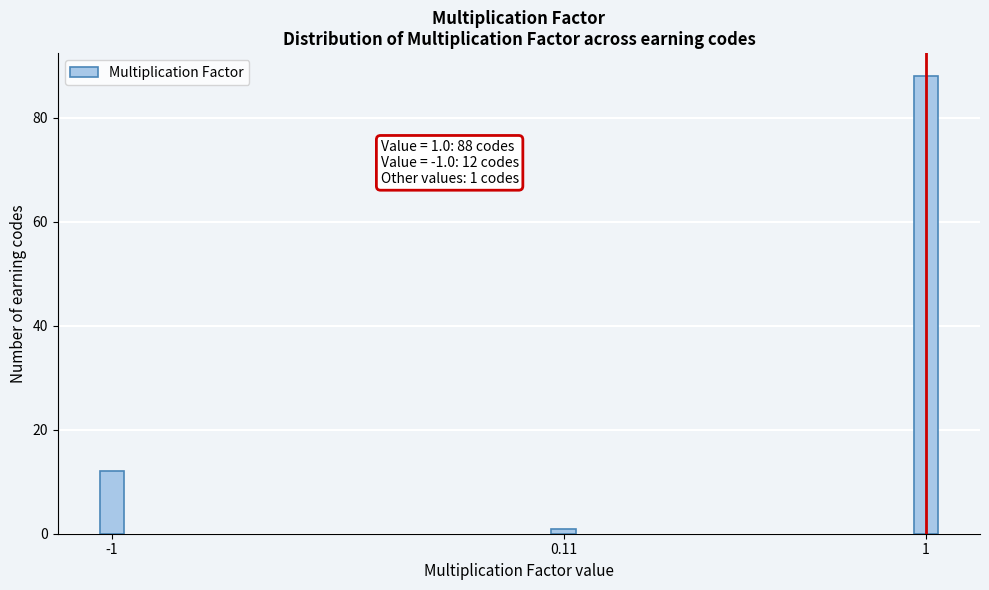

Reading left to right, extract all data points from this chart.

-1=12	0.11=1	1=88